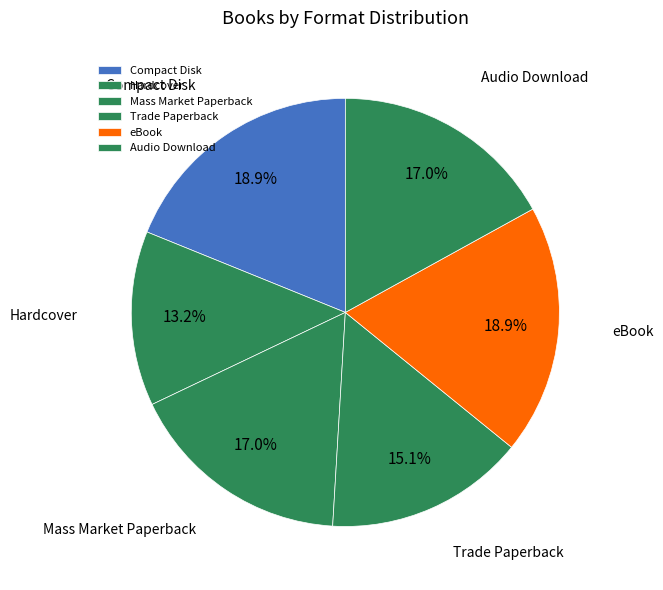

How many segments does this pie chart have?

6